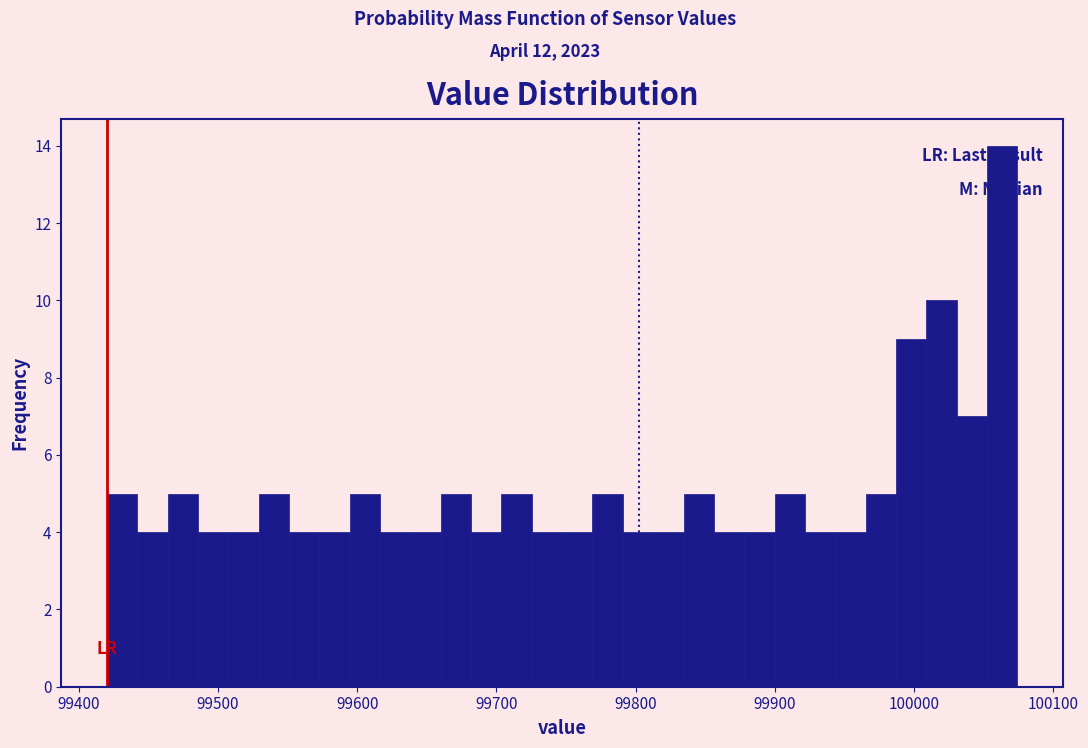

Read against the x-axis, roughly where is the centre of the tallest bar?

100060